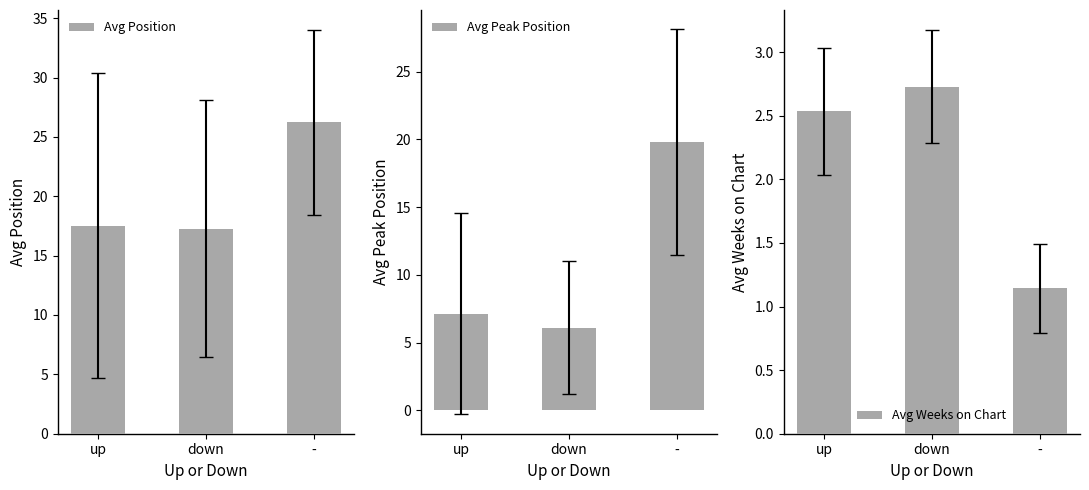

Are the bars horizontal?

No